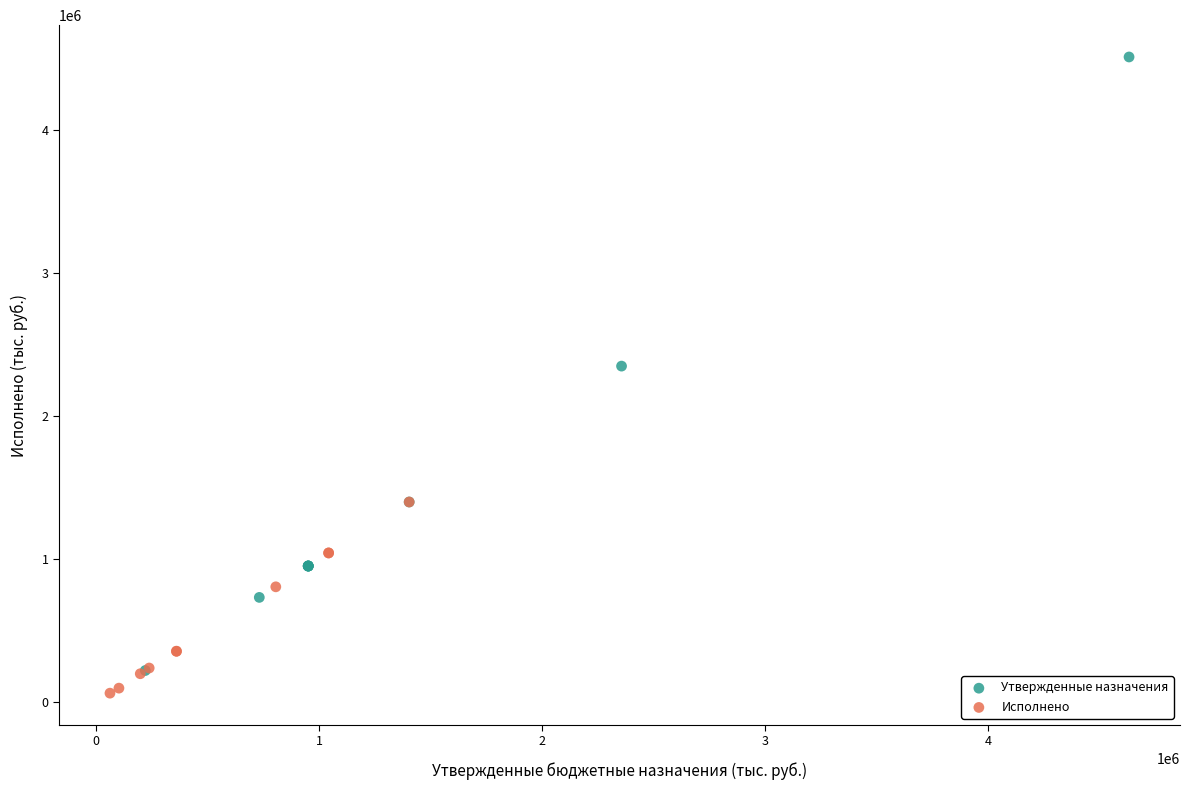

Which series has the largest Y range (max minus min)?

Утвержденные назначения